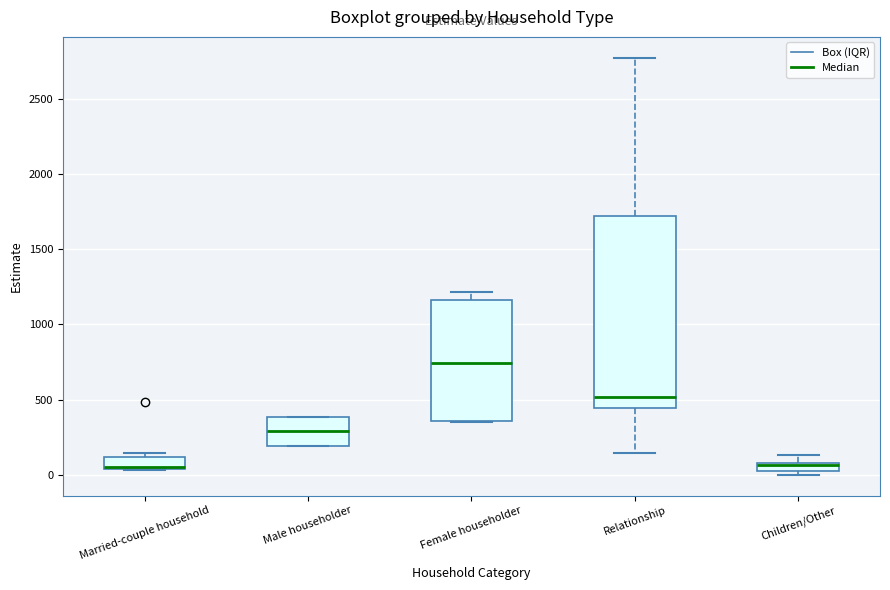

Where does the median line of the box for Female householder sit on the y-axis? The values are not printed on the chart, so give them approximately, as read against the axis.

750